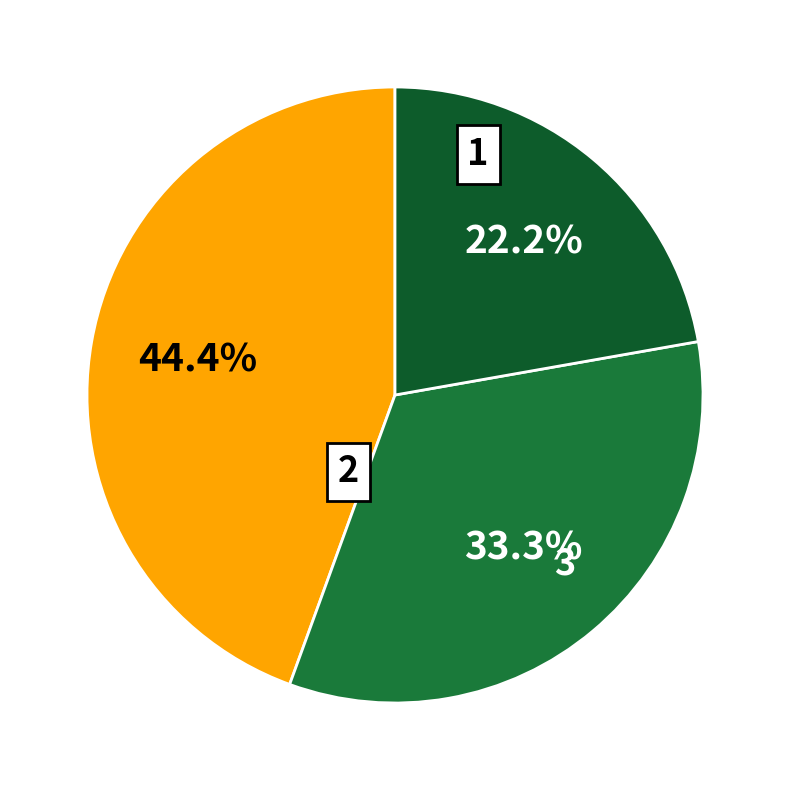

Is it true that 1 is 32% of the pie?

False